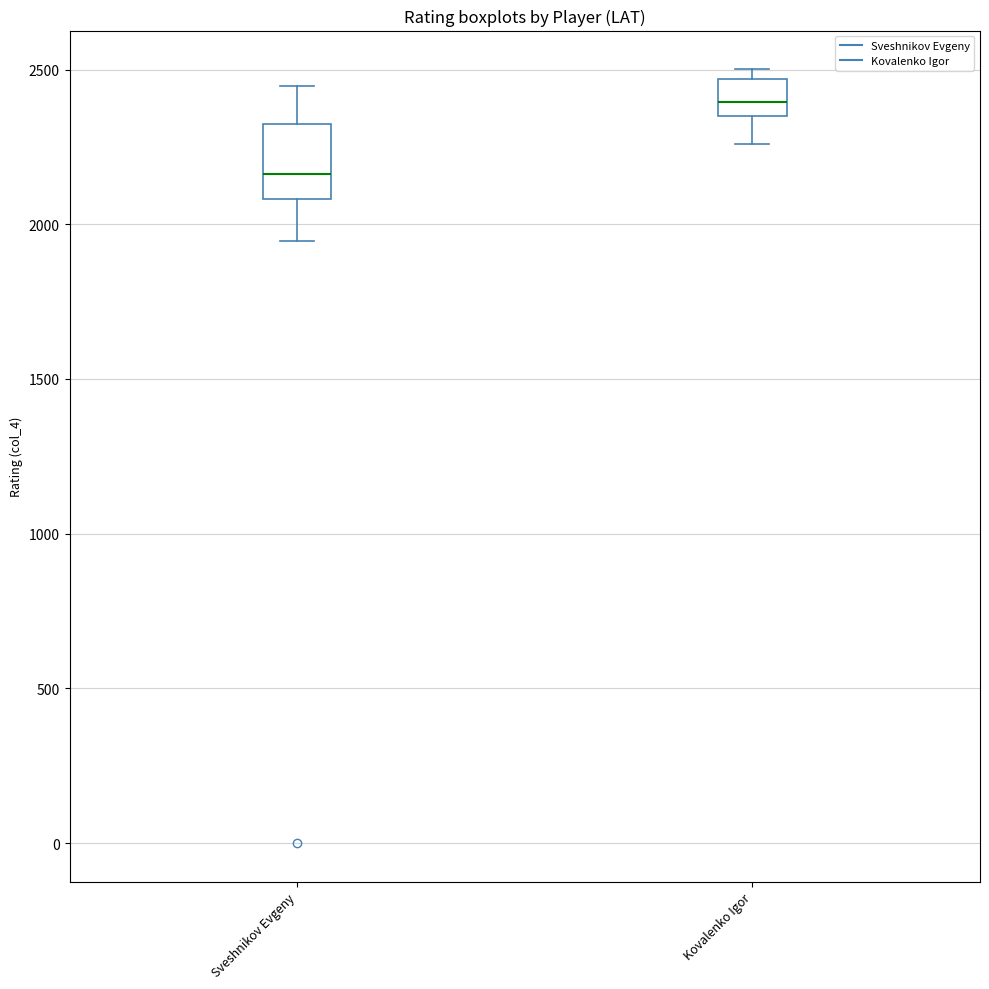

Which box is the tallest, from its lower edge to its upper edge?

Sveshnikov Evgeny